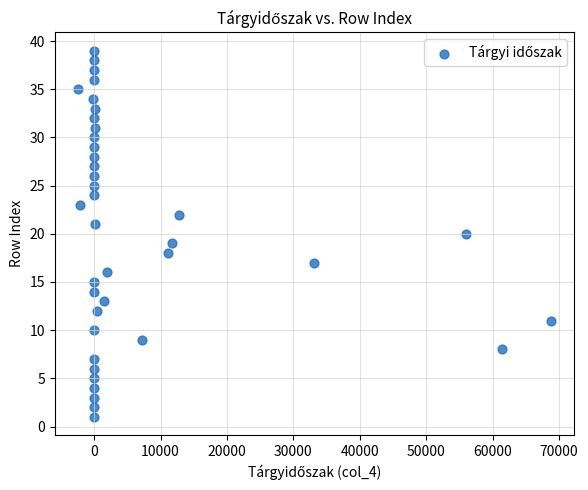

What is the range of X values (max minus min)?

71073